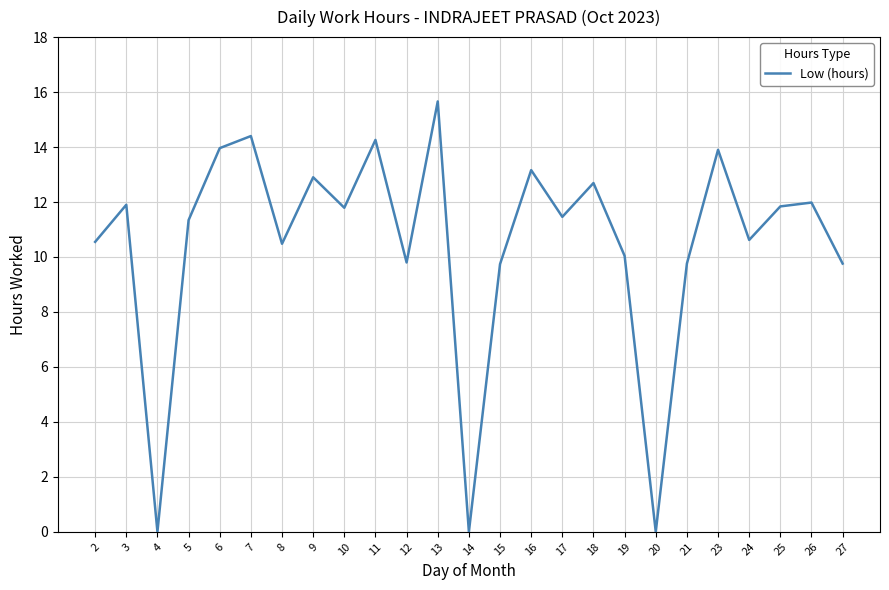

Which label corresponds to the largest value in the chart?

13